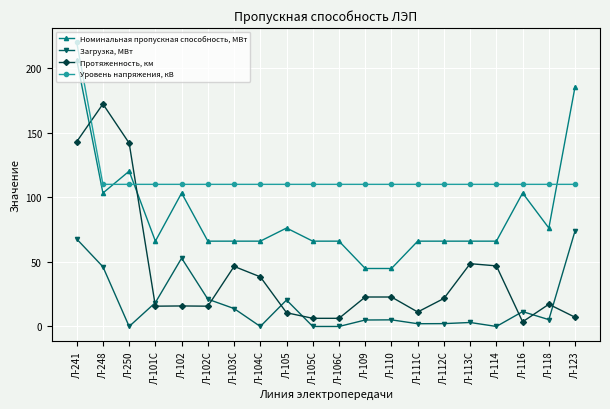

How many times do Уровень напряжения, кВ and Протяженность, км cross each other?

2